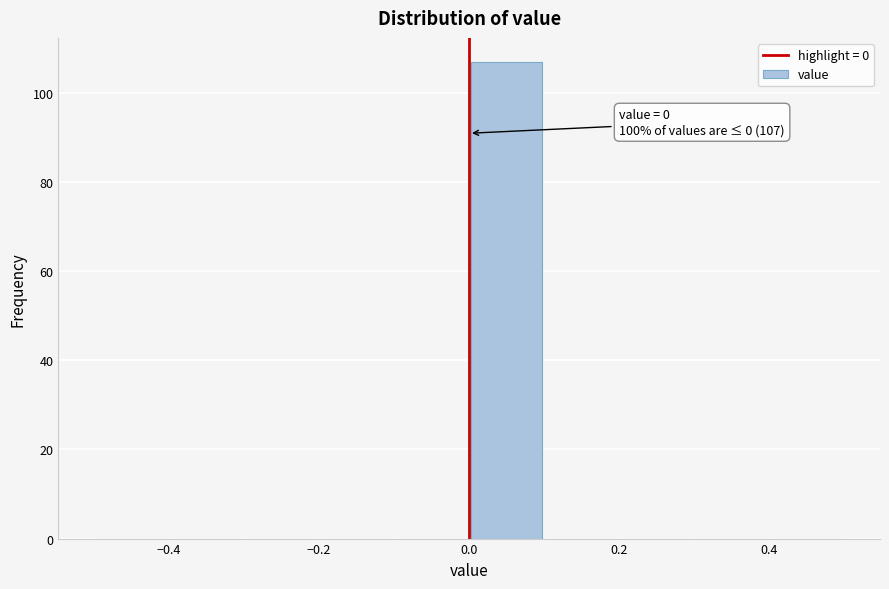

Which range on the x-axis has the tallest bar?

0.0 to 0.1